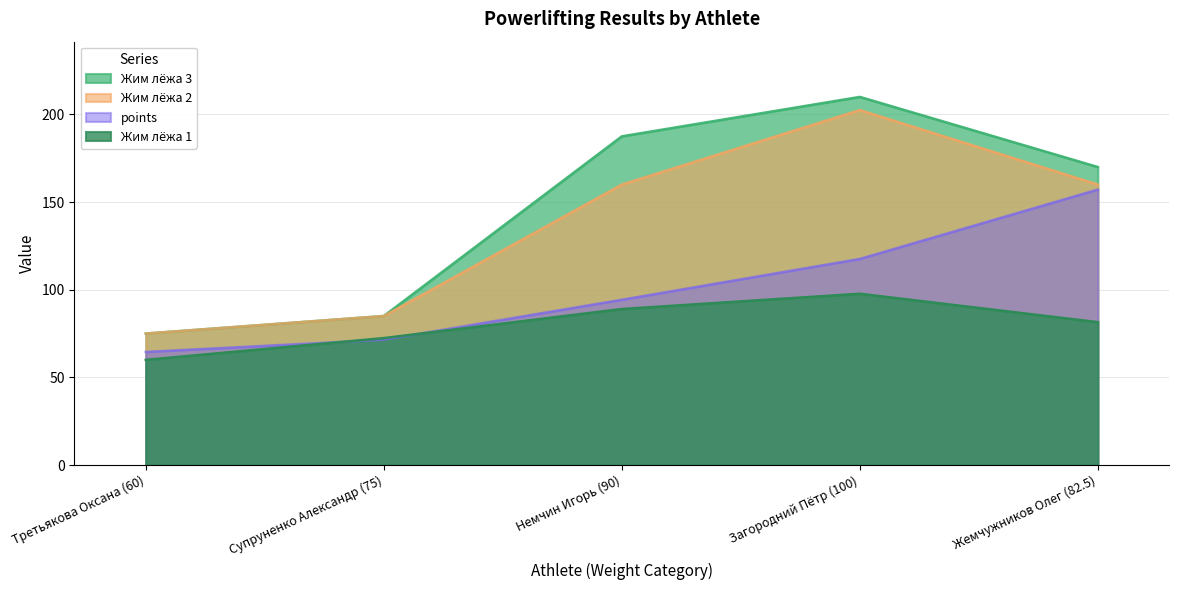

True or false: Жим лёжа 3 has more than 2 interior local peaks.

False